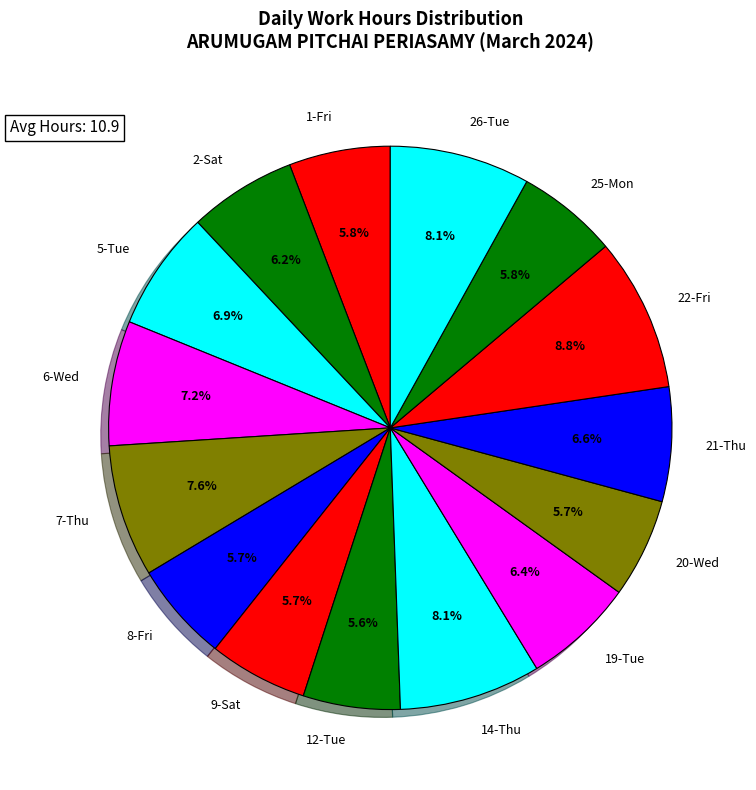

Combined, what portion of the pie is 7-Thu and 14-Thu?

15.7%